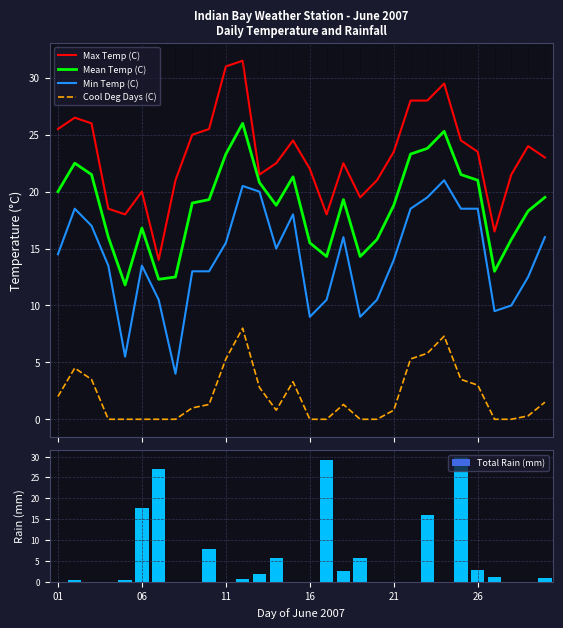

Which series has the largest total across all categories?

Max Temp (C)